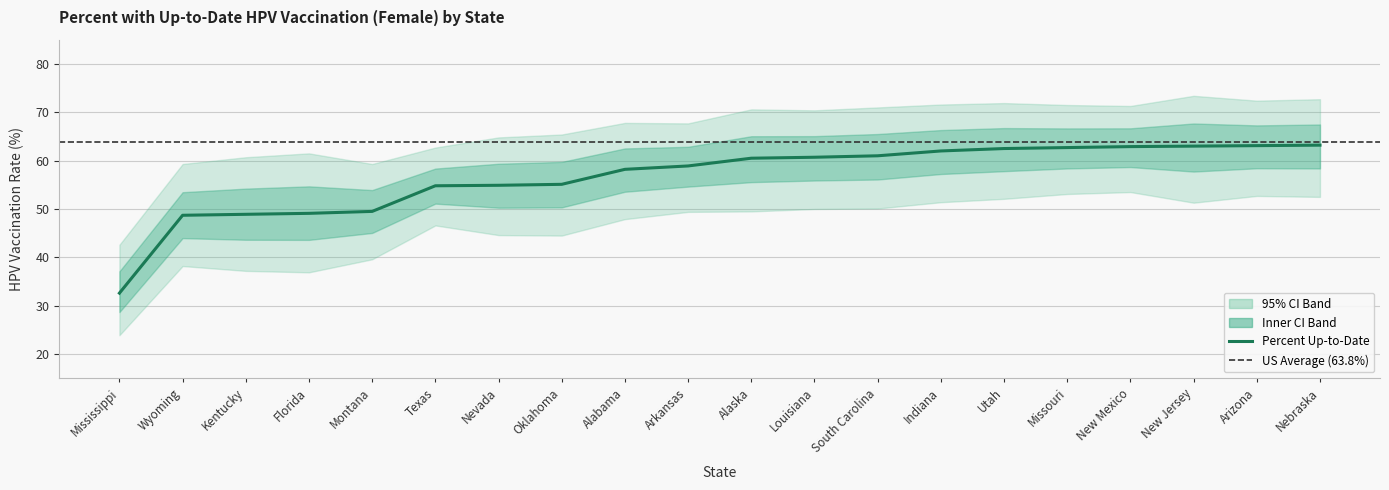

Is the value of Lower CI at Kentucky greater than the value of Upper CI at Nebraska?

No